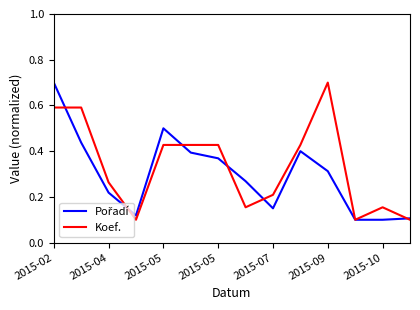

What is the greatest value displayed?

0.7